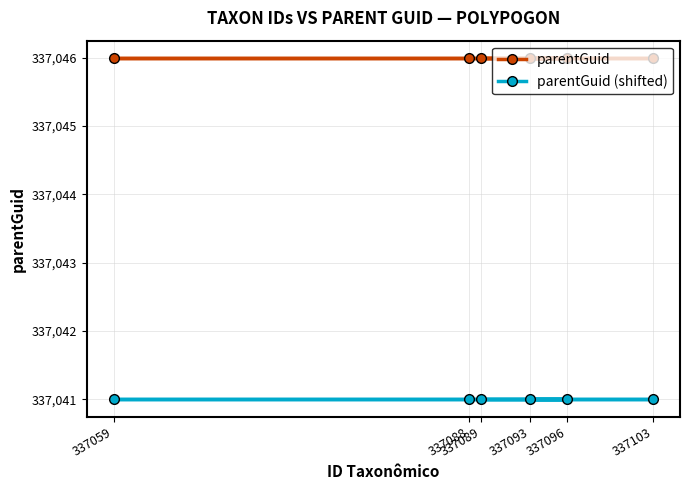

What is the highest value of the parentGuid series?

337046